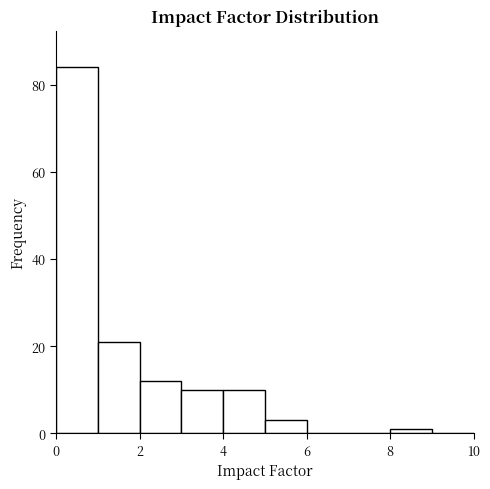

Reading left to right, list every bar in this chart as the range it spans on the x-axis followed by its height. The values are not printed on the chart, so give them approximately, as read against the axis.

0 to 1: 84
1 to 2: 22
2 to 3: 12
3 to 4: 10
4 to 5: 10
5 to 6: 4
6 to 7: 0
7 to 8: 0
8 to 9: under 2
9 to 10: 0